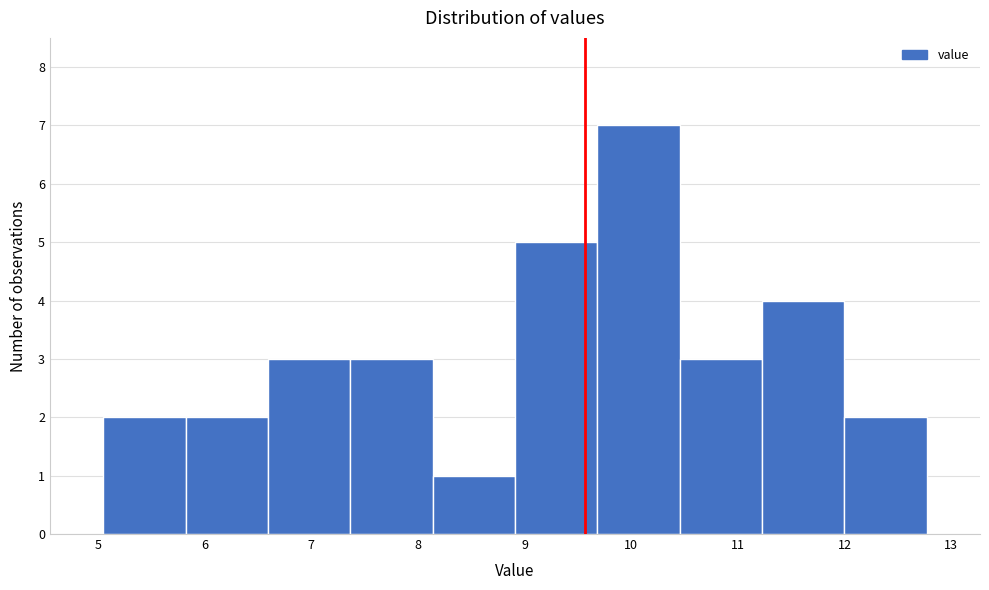

What is the height of the bar covering 8.1 to 8.9 on the x-axis? Neither the bar edges nor the heights are printed on the chart, so give them approximately, as read against the axes.

1